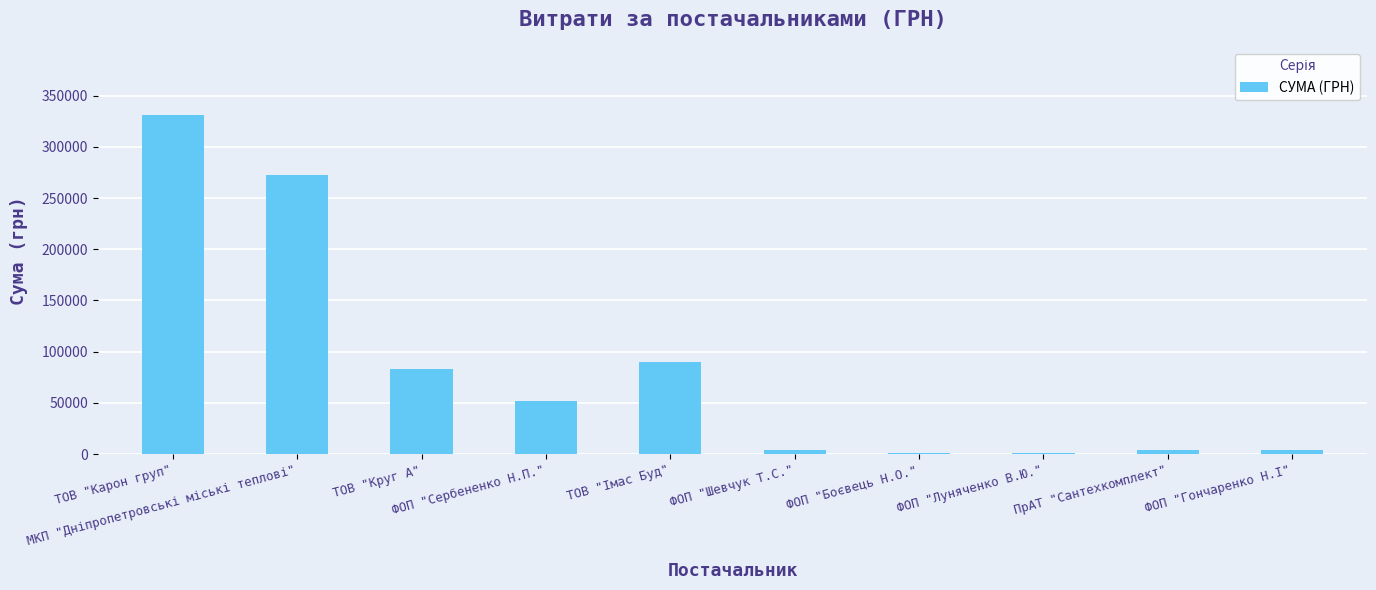

True or false: the data shows 331370.4 at ТОВ "Карон груп".

True